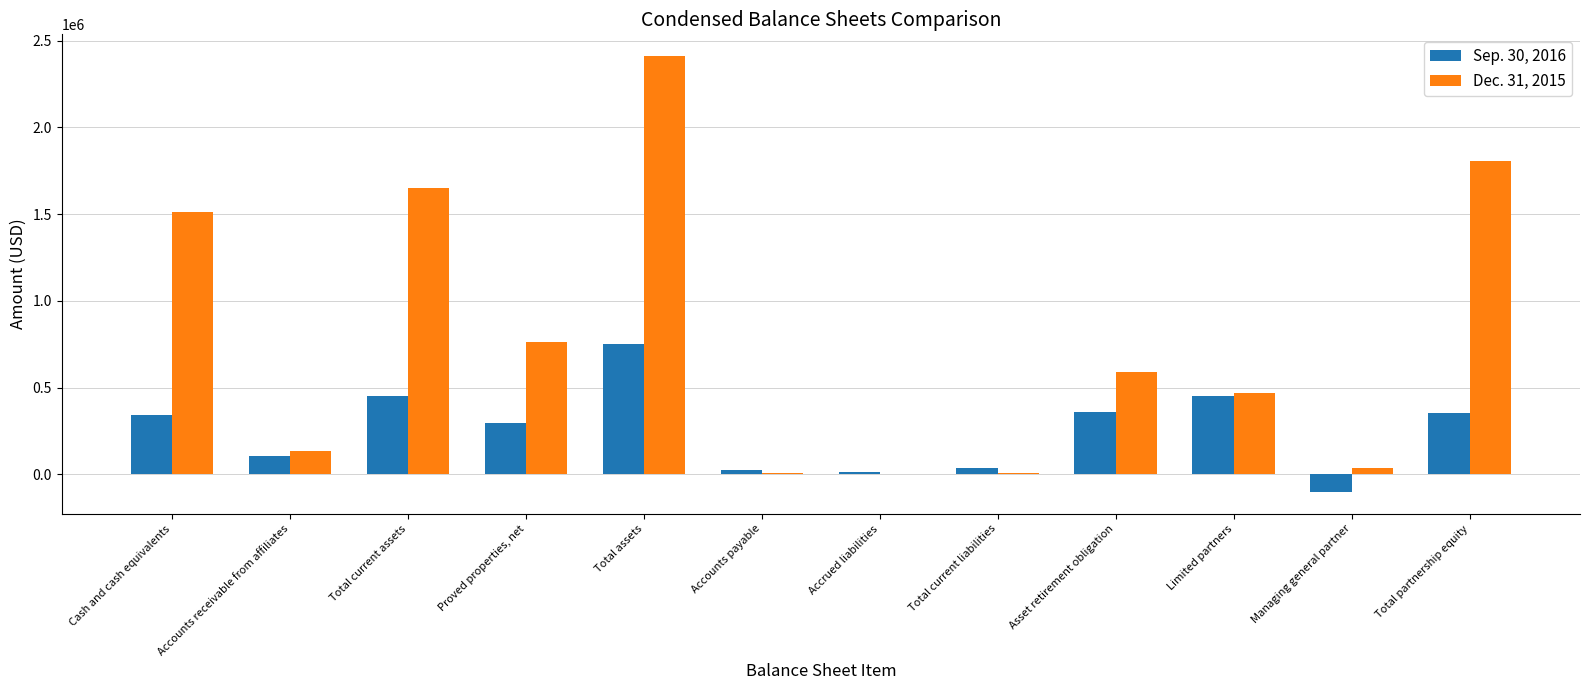

What is the total value across all series at Cash and cash equivalents?

1859274